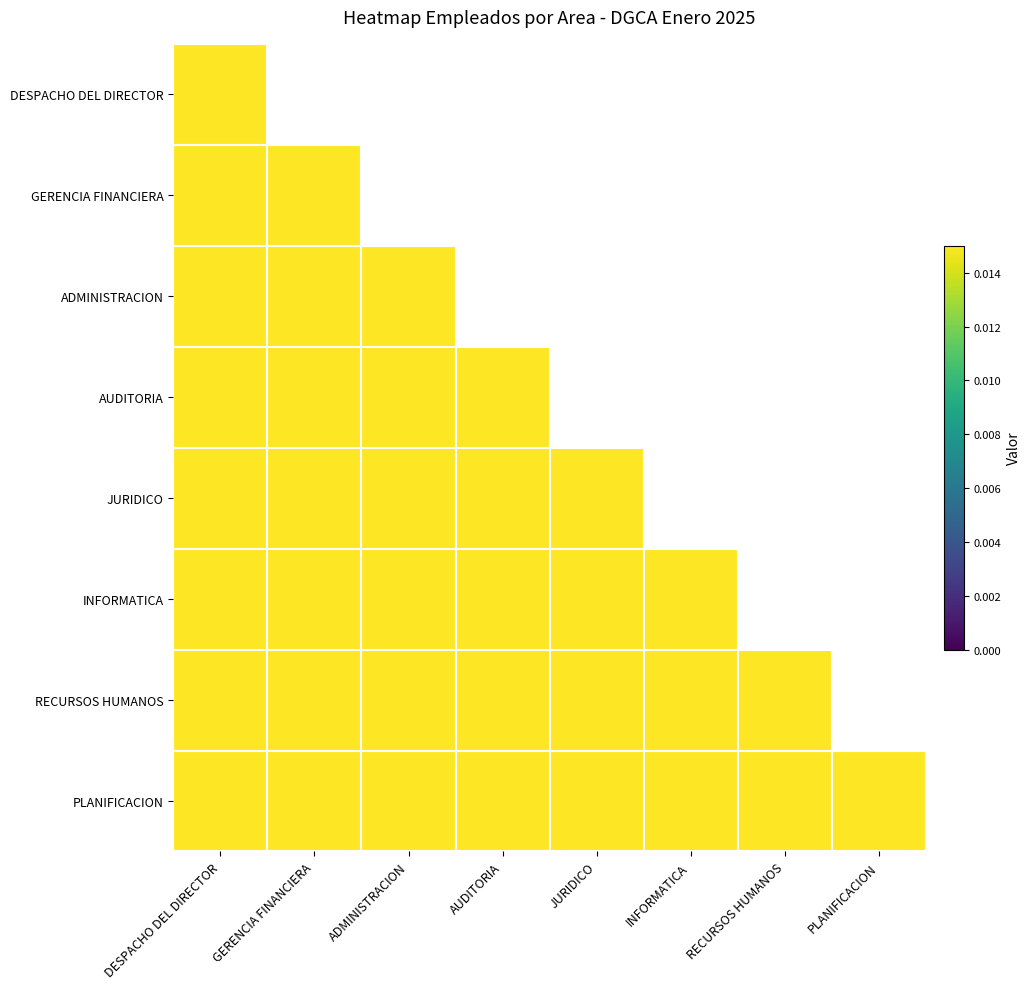

List the series in order of their overall mean, lowest first.

DESPACHO DEL DIRECTOR, GERENCIA FINANCIERA, ADMINISTRACION, AUDITORIA, JURIDICO, INFORMATICA, RECURSOS HUMANOS, PLANIFICACION